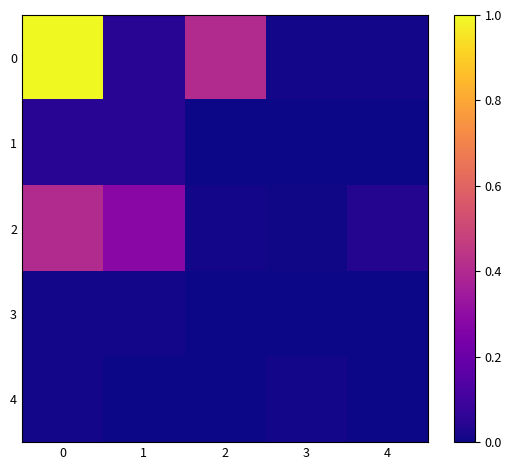

Reading left to right, extract all data points from this chart.

0: 0=1.0	1=0.1	2=0.4	3=0.0	4=0.0
1: 0=0.1	1=0.0	2=0.0	3=0.0	4=0.0
2: 0=0.4	1=0.3	2=0.0	3=0.0	4=0.0
3: 0=0.0	1=0.0	2=0.0	3=0.0	4=0.0
4: 0=0.0	1=0.0	2=0.0	3=0.0	4=0.0